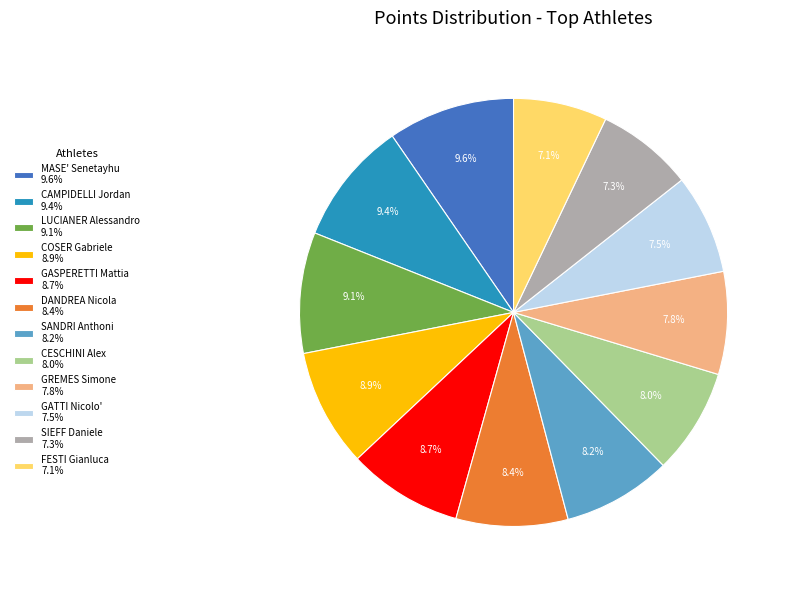

How many segments does this pie chart have?

12